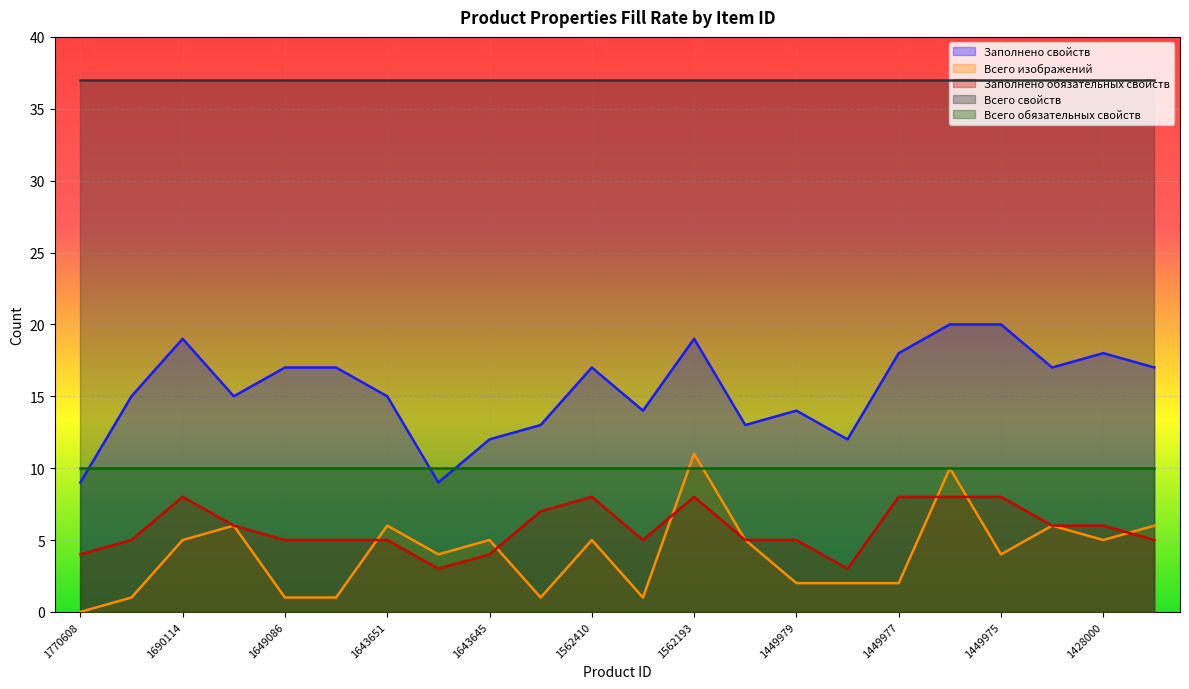

Which series changed the most between 1770608 and 1643651?

Заполнено свойств